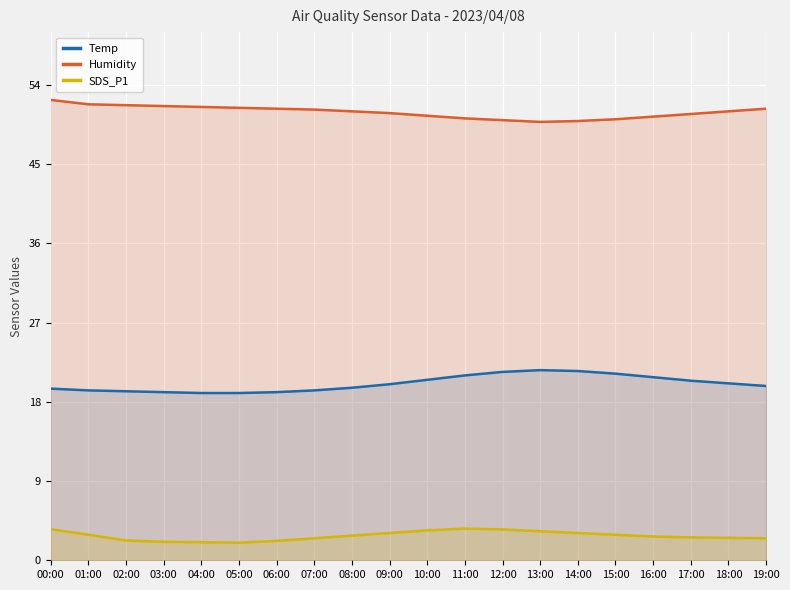

How many lines are shown in the chart?

3